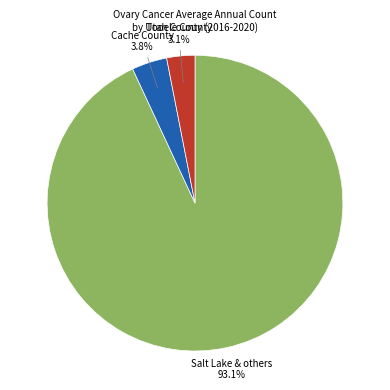

Is there any slice that represents more than half of the pie?

Yes